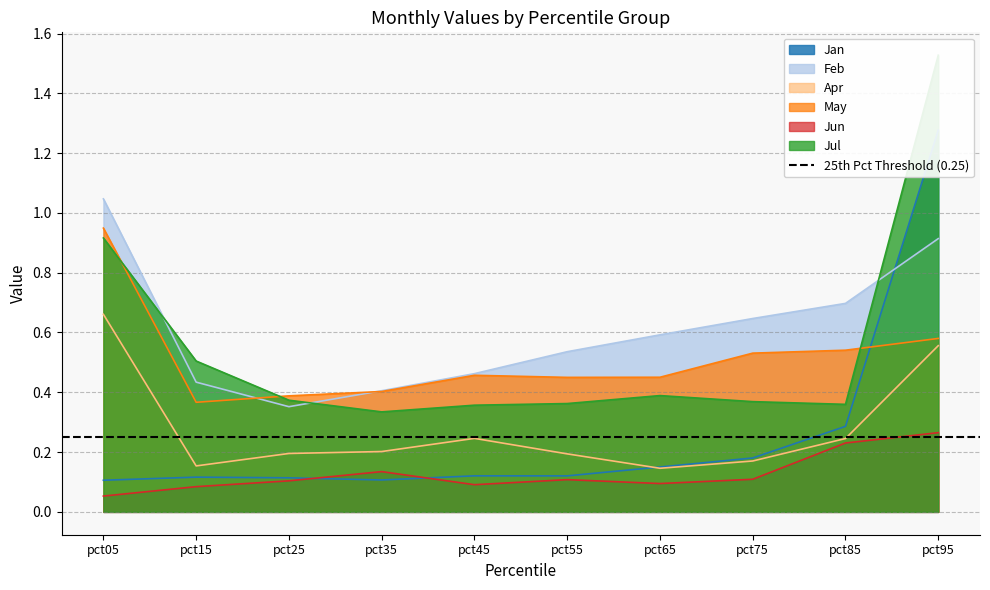

True or false: Apr and Feb cross at least once.

False